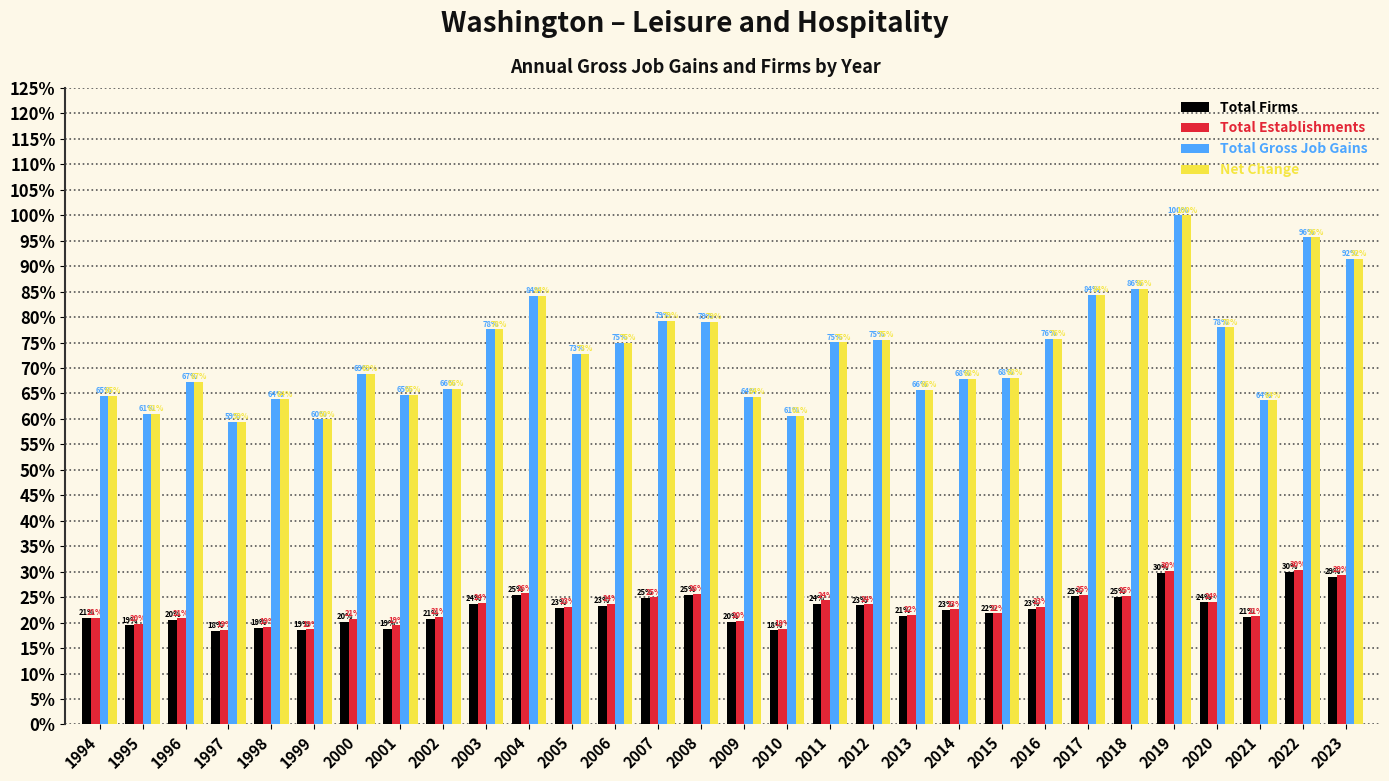

What is the value of the Net Change bar at the 30th from the left?

91.5